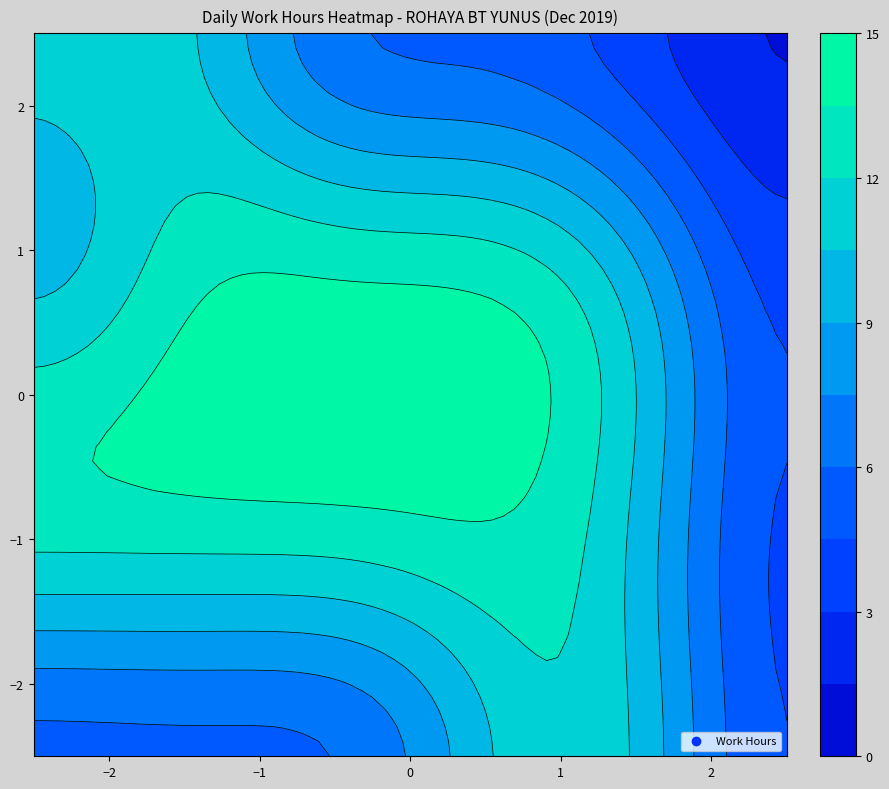

What is the sum of all values?

288.1